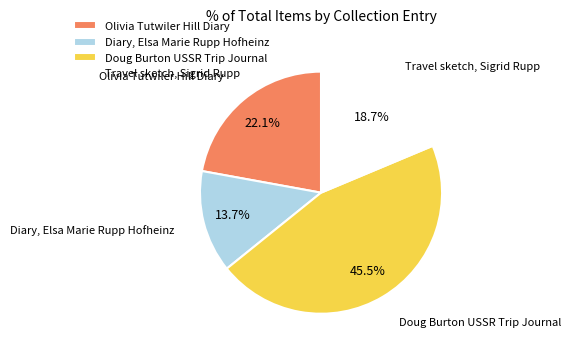

Is it true that Olivia Tutwiler Hill Diary is 32% of the pie?

False